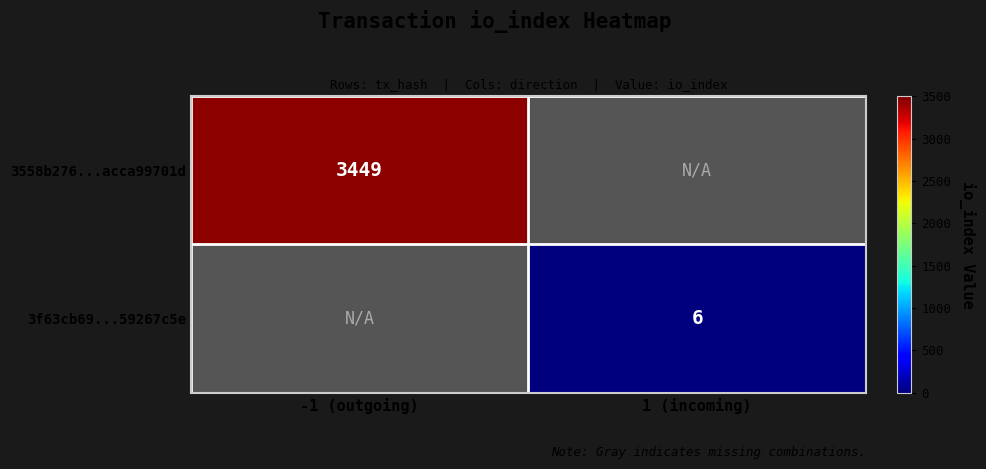

Is it true that 3f63cb69...59267c5e equals 10 at 1 (incoming)?

False